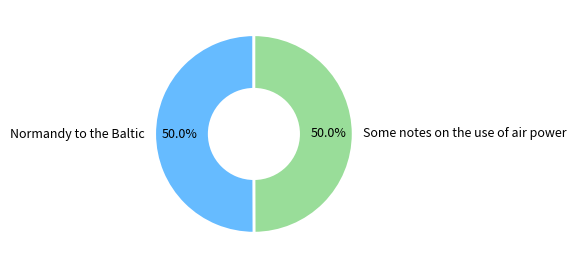

To the nearest percent, what percentage of the pie is Normandy to the Baltic?

50%